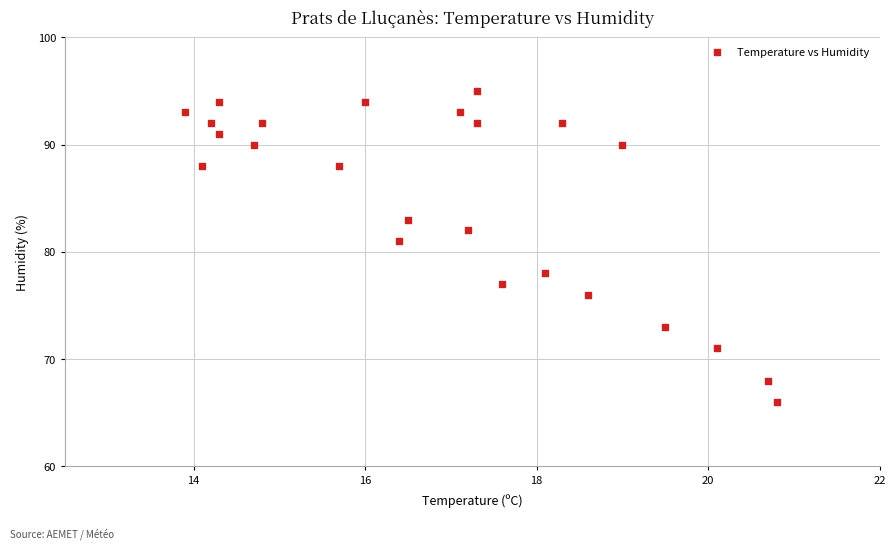

What Y value in the scatter plot is closest to 80?

81